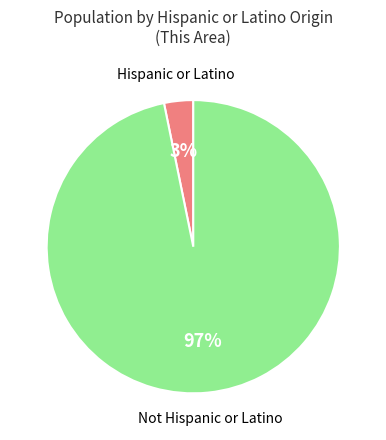

Is there any slice that represents more than half of the pie?

Yes